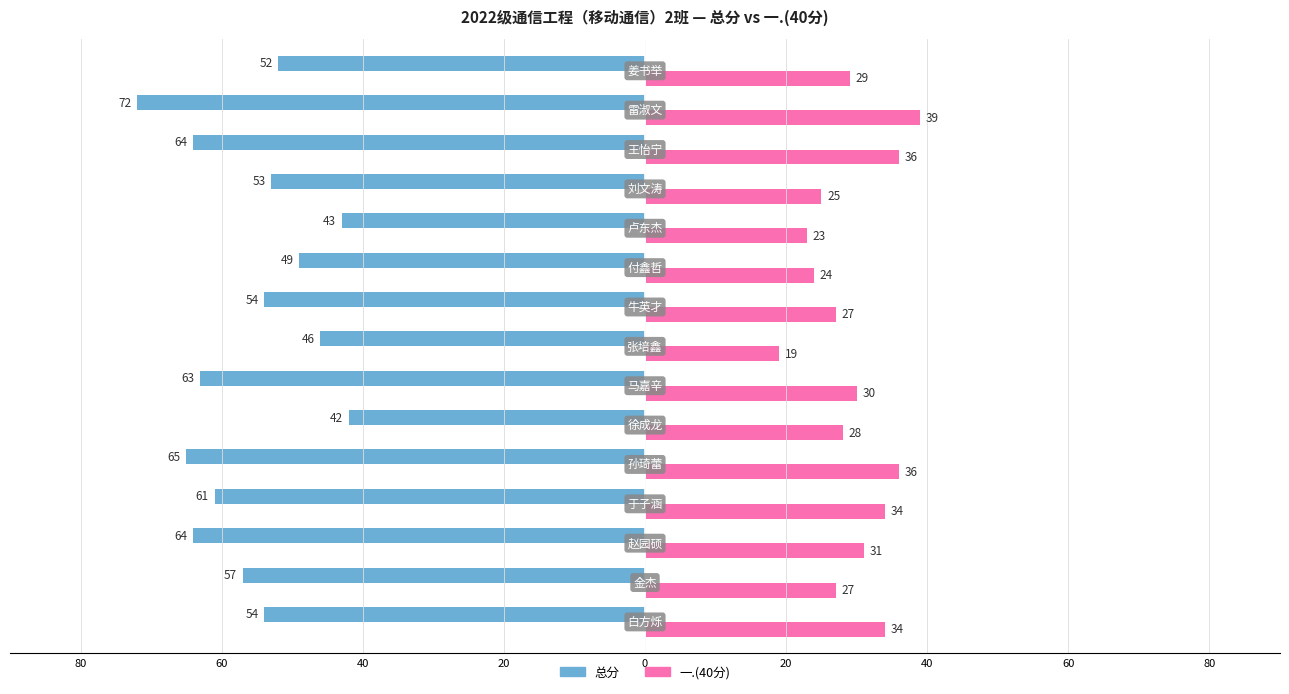

What are all the series names shown in the legend?

总分, 一.(40分)